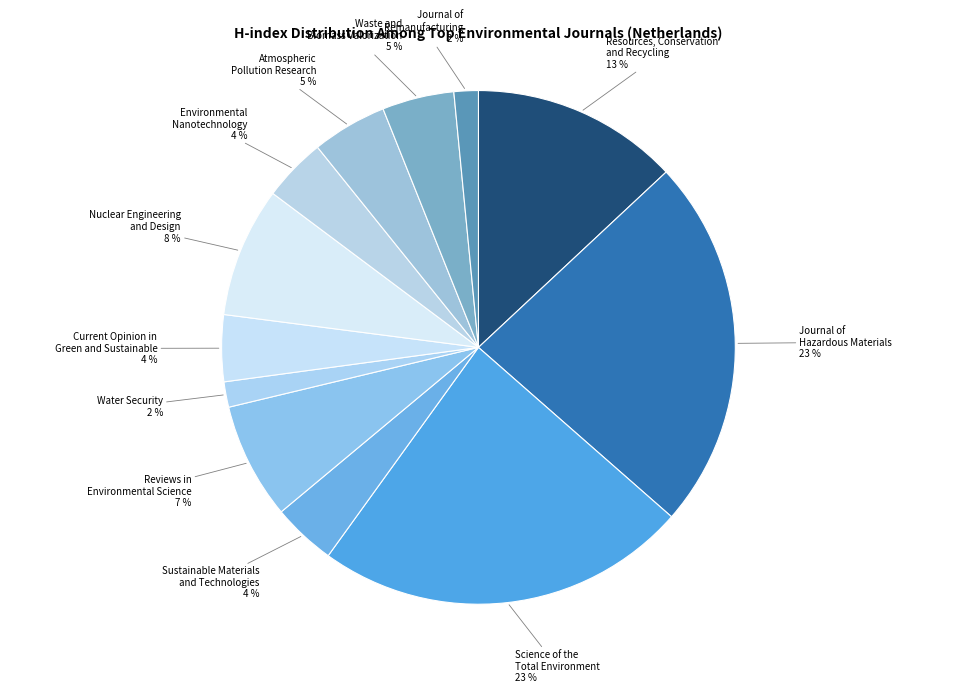

Count the number of slices in the pie.

12